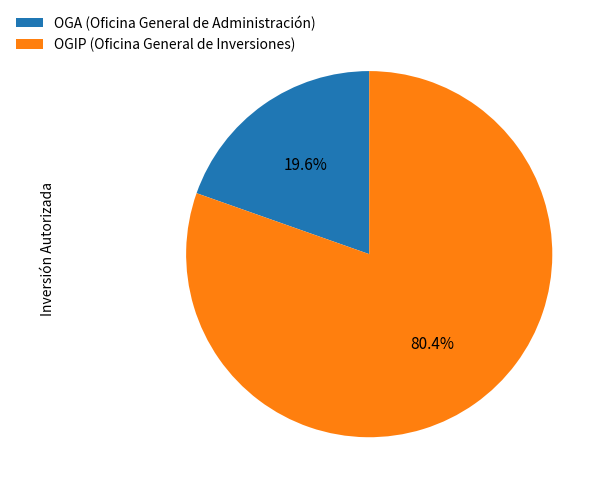

Which slice is the largest?

OGIP (Oficina General de Inversiones)